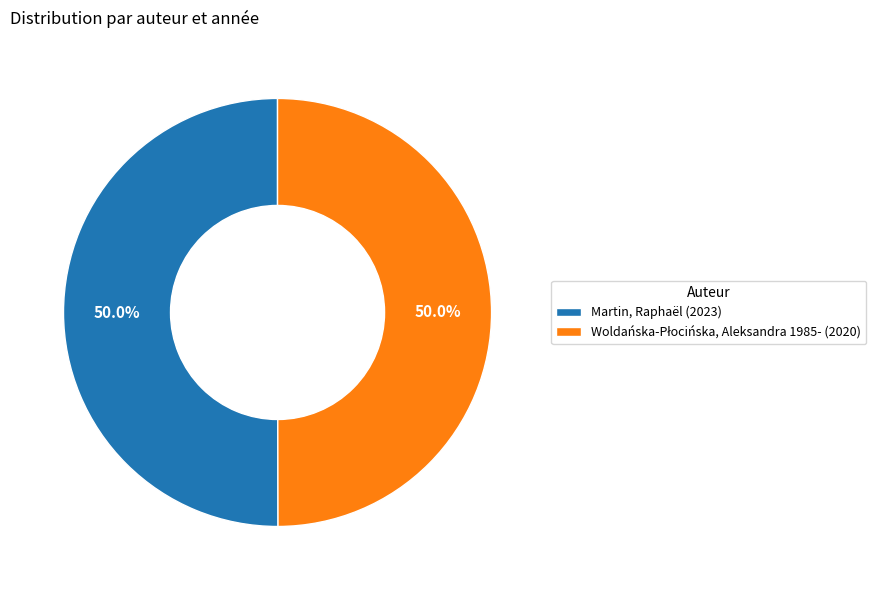

How much of the chart is everything except Martin, Raphaël (2023)?

50.0%